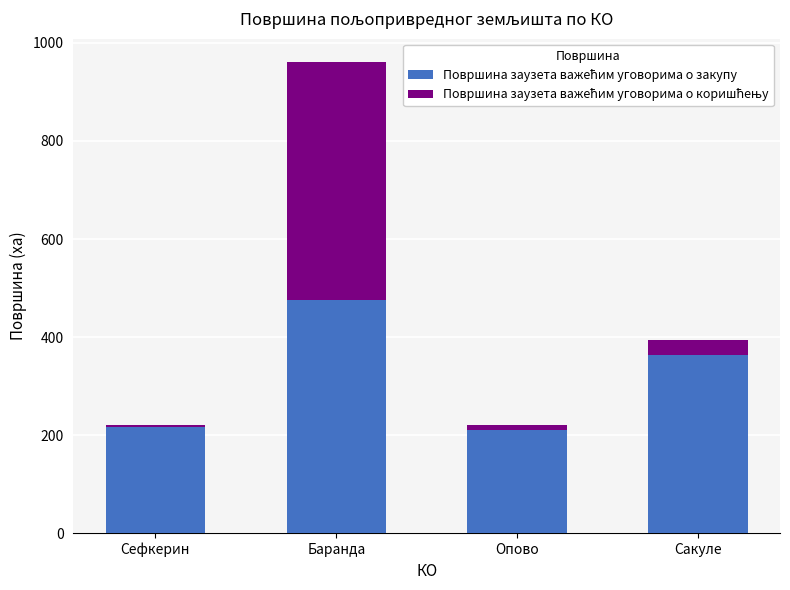

At which category is the sum across all series the highest?

Баранда